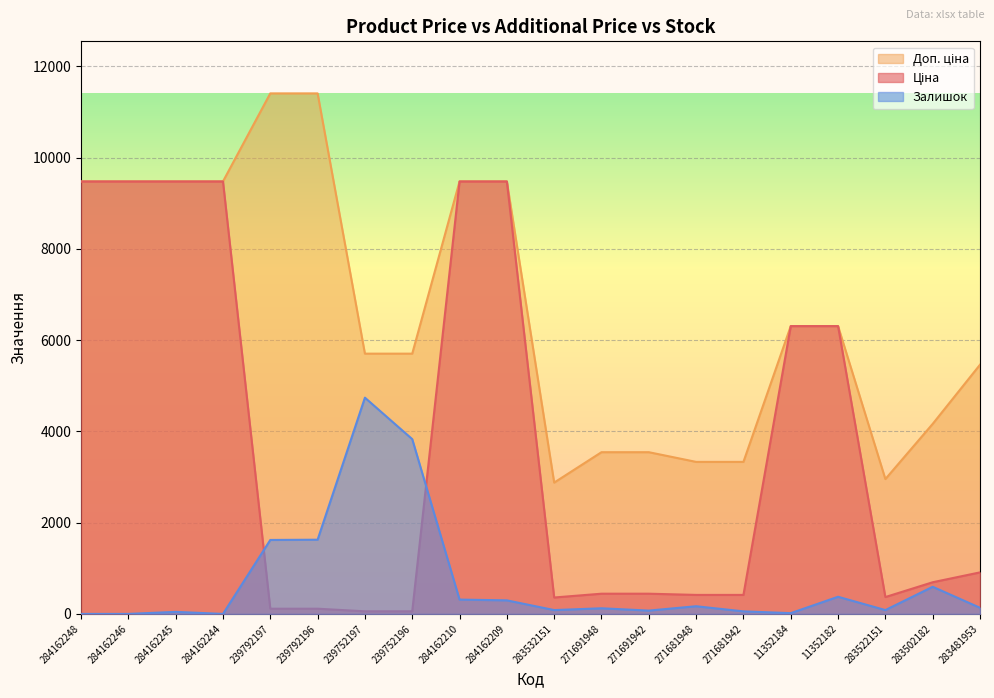

Reading left to right, transcribe all the data shown in this chart.

Ціна: 9480.1	9480.1	9480.1	9480.1	114.1	114.1	57.0	57.0	9480.1	9480.1	359.9	443.1	443.1	416.6	416.6	6308.8	6308.8	369.5	694.3	910.4
Доп. ціна: 9480.1	9480.1	9480.1	9480.1	11410.0	11410.0	5705.0	5705.0	9480.1	9480.1	2878.8	3545.0	3545.0	3332.5	3332.5	6308.8	6308.8	2955.8	4165.6	5462.3
Залишок: 0.0	0.0	44.9	0.0	1621.1	1626.8	4740.0	3831.3	314.1	297.3	84.1	123.4	72.9	168.3	56.1	16.8	375.8	84.1	594.6	134.6